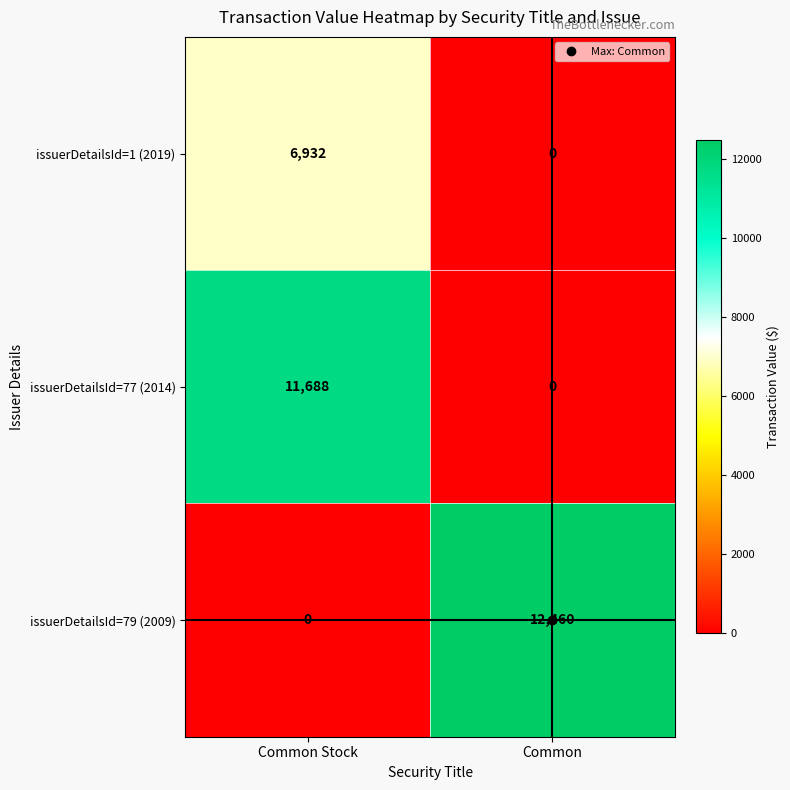

Which label corresponds to the largest value in the chart?

Common